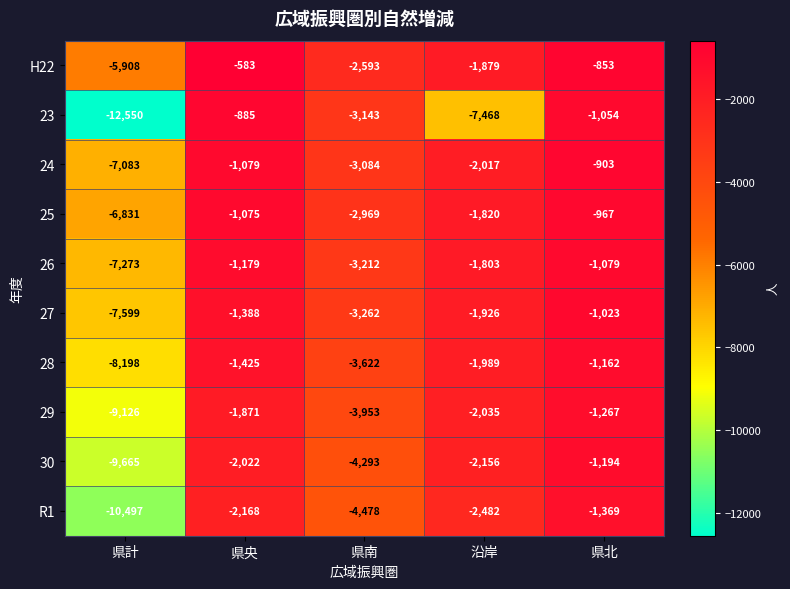

List the labels in order of R1 value, largest first.

県北, 県央, 沿岸, 県南, 県計